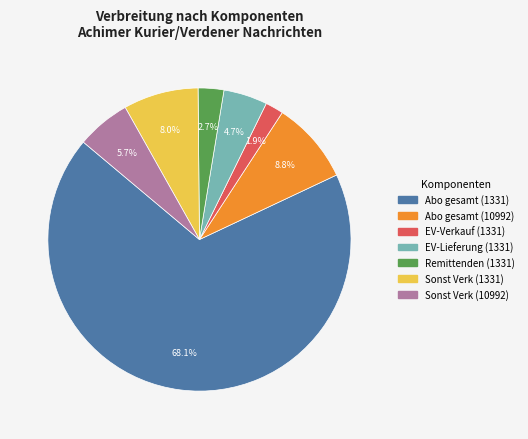

Count the number of slices in the pie.

7